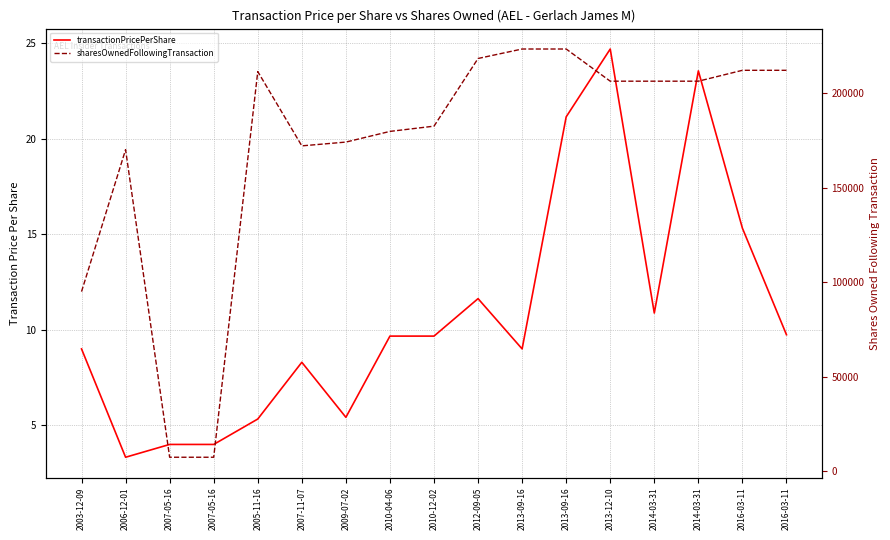

Which series has the largest total across all categories?

sharesOwnedFollowingTransaction